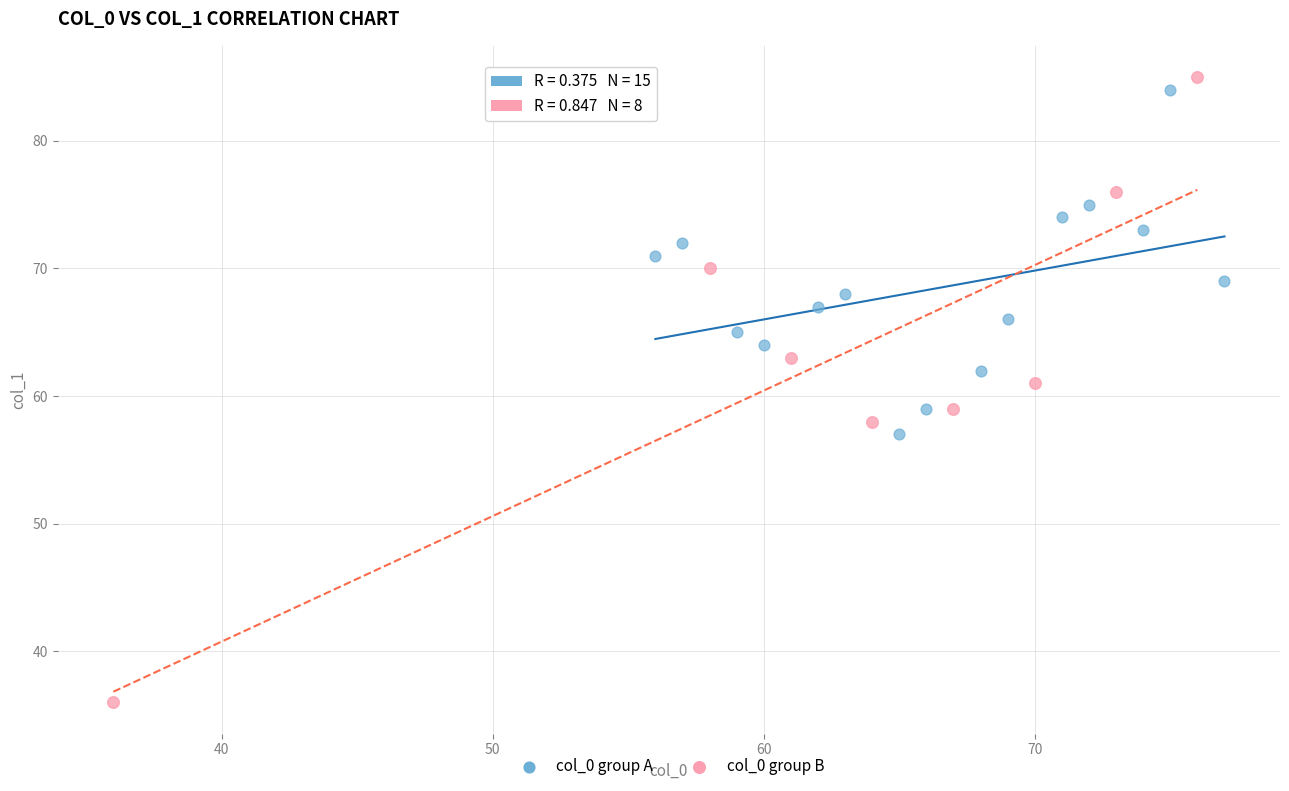

What are all the series names shown in the legend?

col_0 group A, col_0 group B